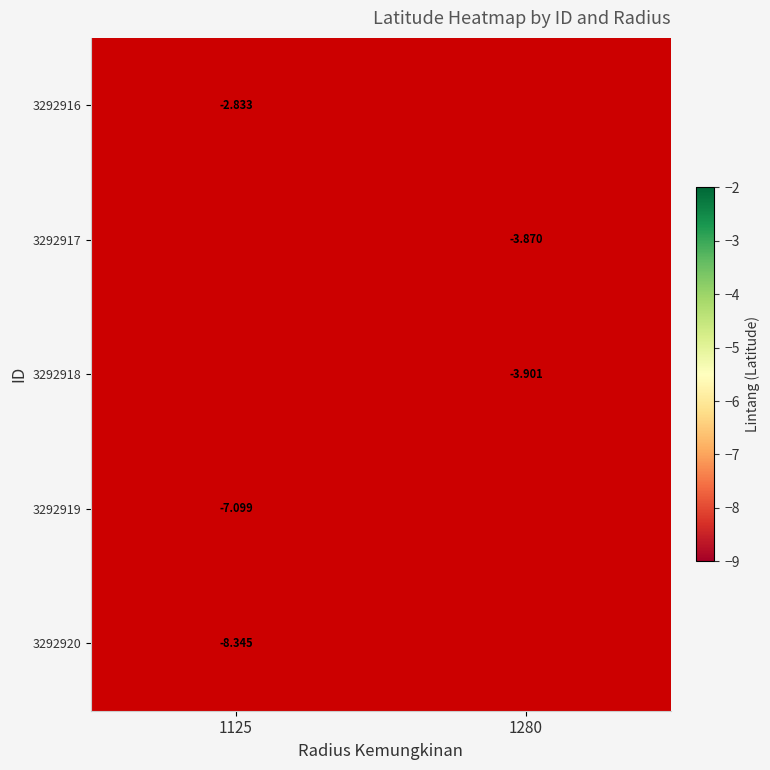

Rank the series by their average value, from highest to lowest.

3292916, 3292917, 3292918, 3292919, 3292920